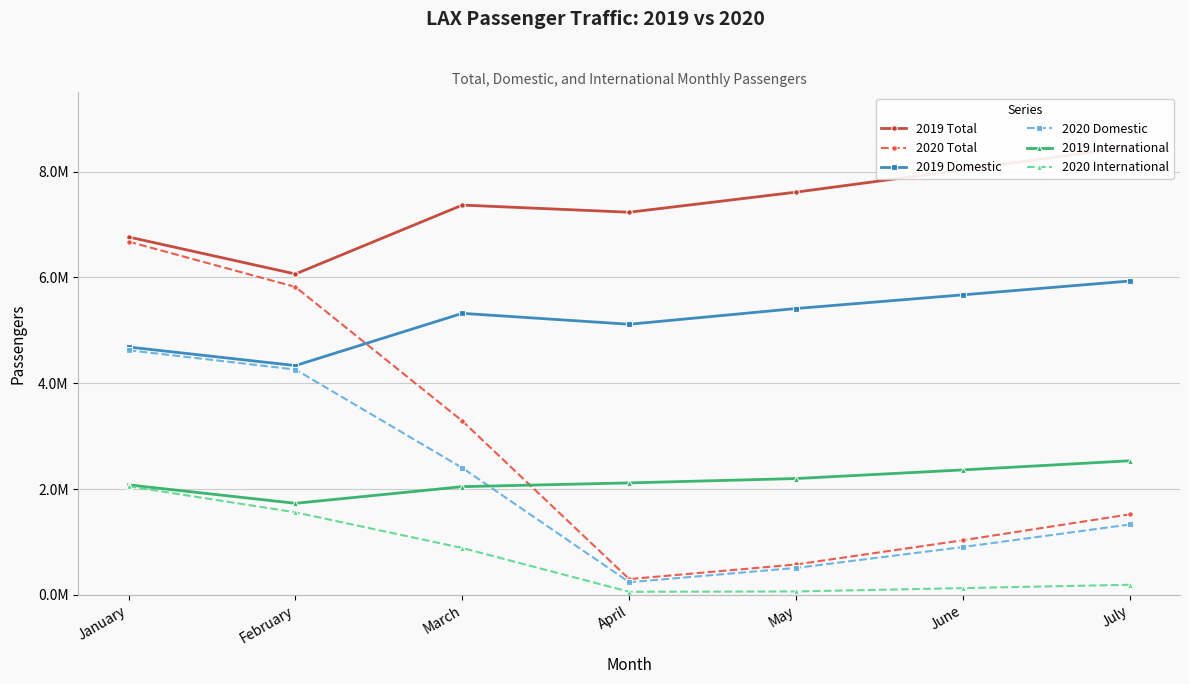

Where does the 2019 Domestic series first go above 5322333?

May